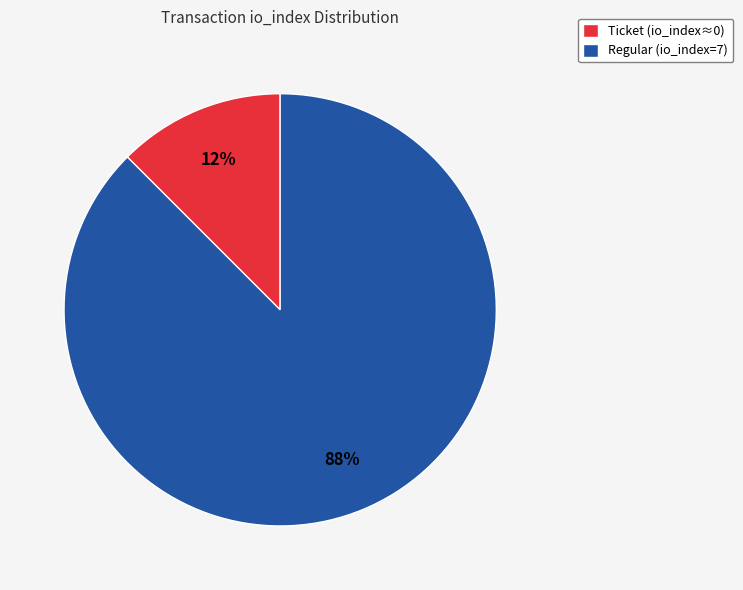

Combined, do Ticket (io_index≈0) and Regular (io_index=7) account for over 50%?

Yes